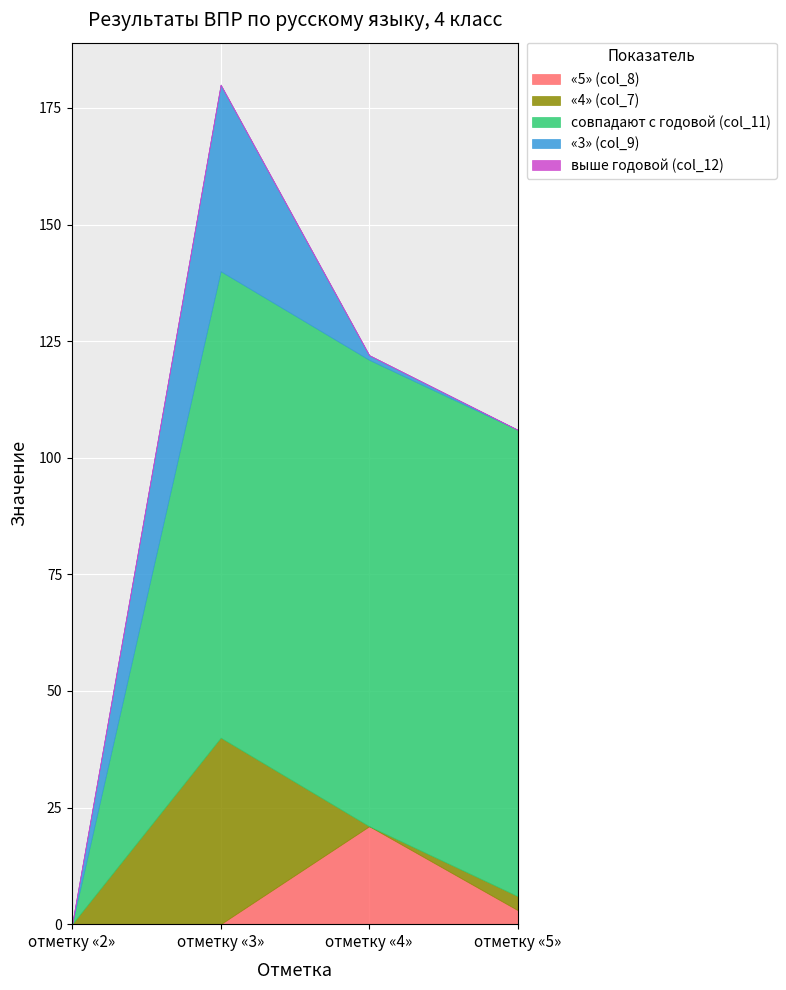

Which series has the largest total across all categories?

совпадают с годовой (col_11)